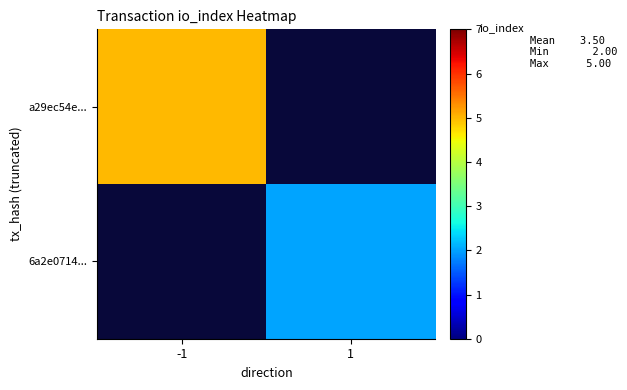

Rank the series by their maximum value, from highest to lowest.

a29ec54e..., 6a2e0714...